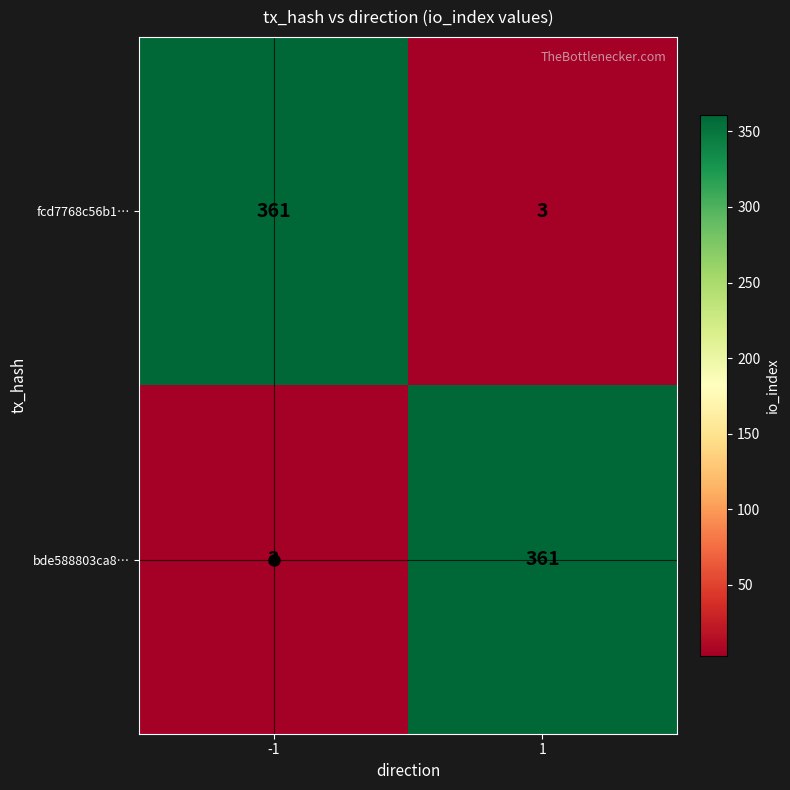

What is the sum of the fcd7768c56b1… values at 1 and -1?

364